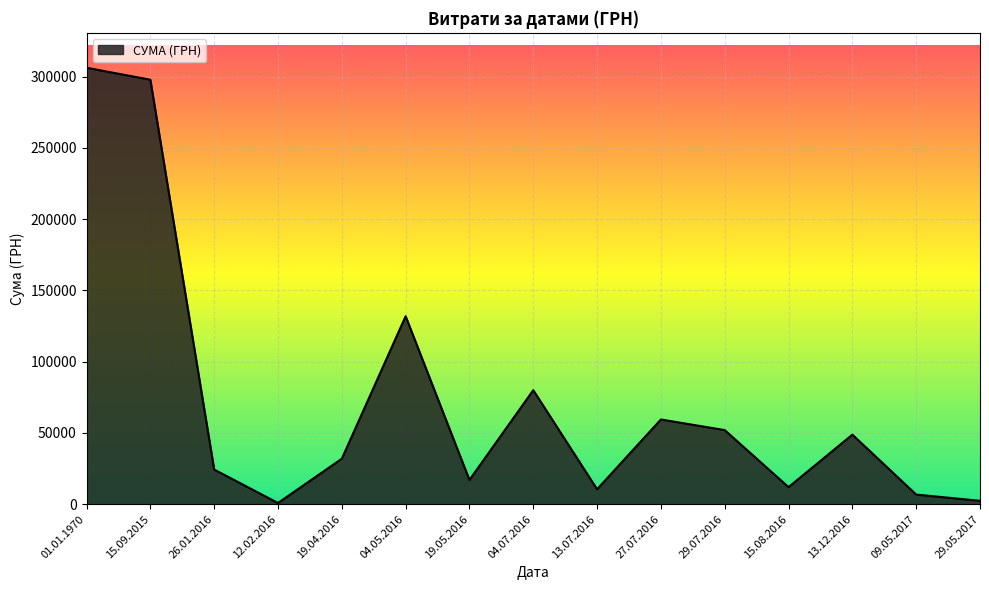

What is the difference between the second highest and second lowest values?

295420.3